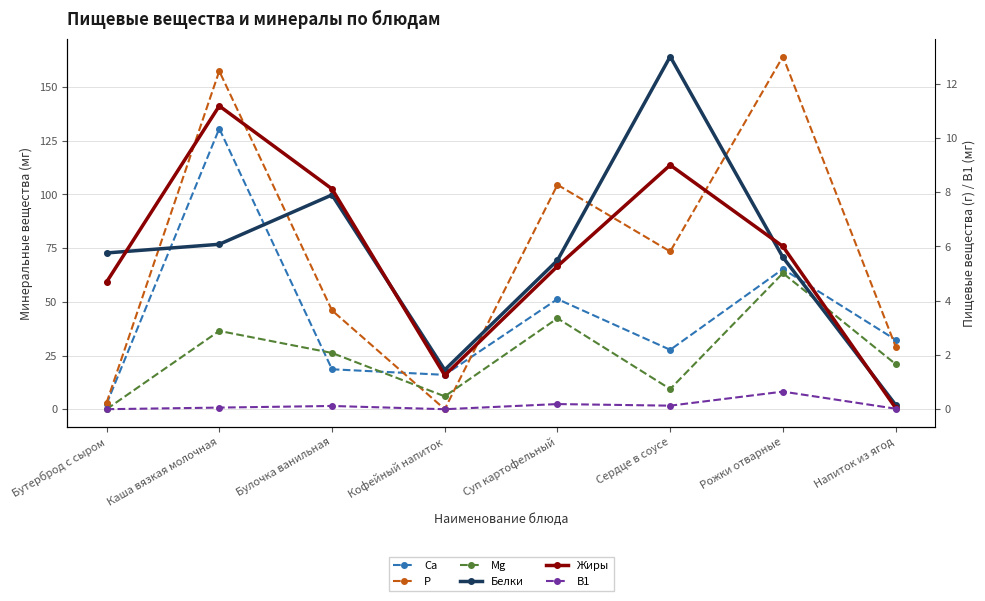

Which series has the largest total across all categories?

P